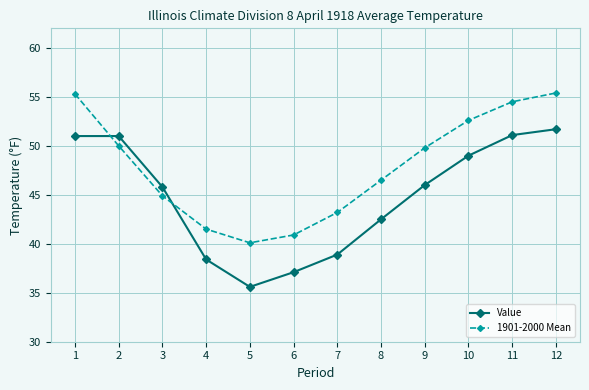

What is the difference between the maximum and minimum values in the Value series?

16.1